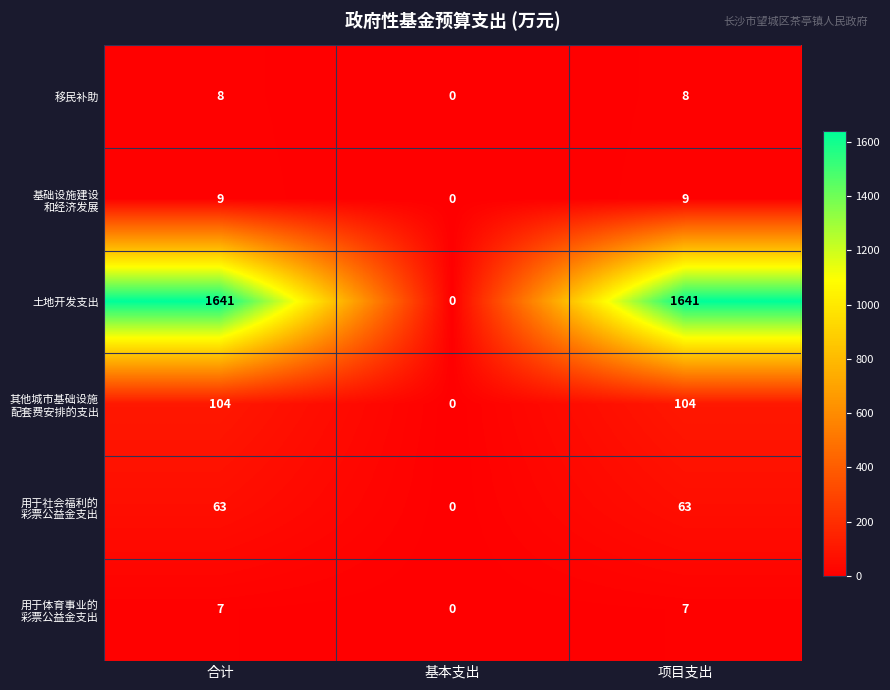

What is the difference between the maximum and minimum values in the 移民补助 series?

8